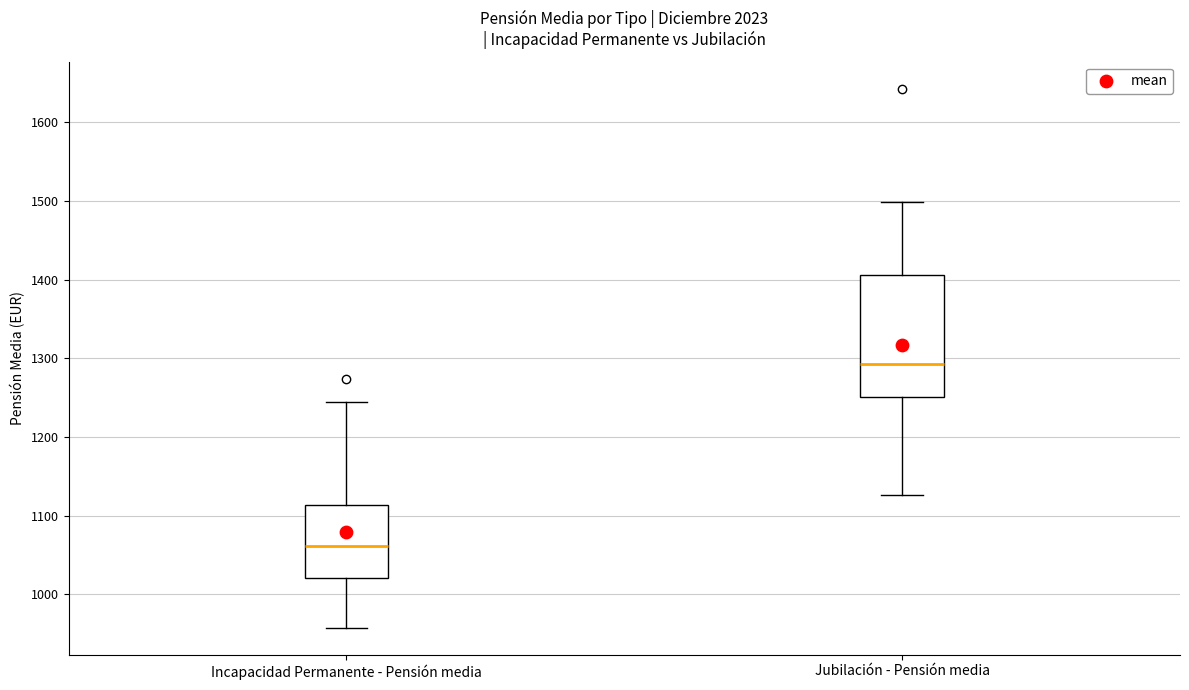

Reading left to right, transcribe this box plot: for each box, give where its median line is, the range the box spans, and where its two whiskers end, as read against the y-axis. The values are not printed on the chart, so give them approximately, as read against the axis.

Incapacidad Permanente - Pensión media: median 1060, box 1020 to 1110, whiskers 960 to 1240
Jubilación - Pensión media: median 1290, box 1250 to 1410, whiskers 1130 to 1500